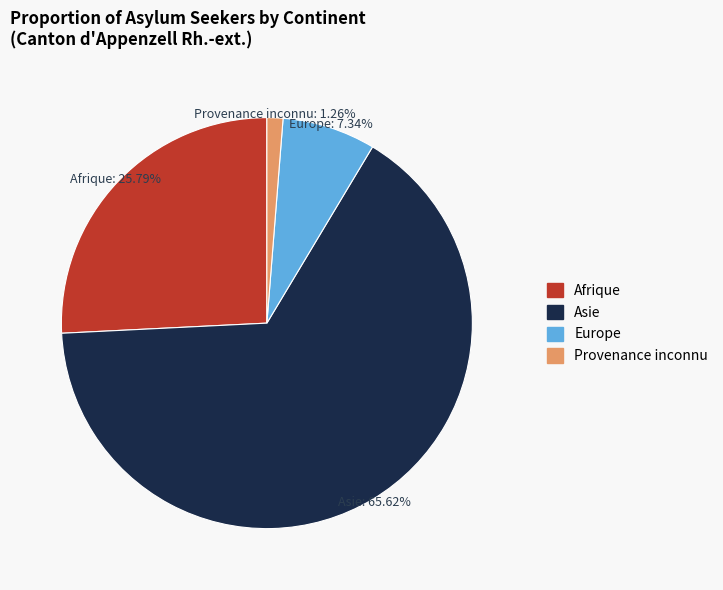

What percentage is NOT represented by Europe?

92.7%